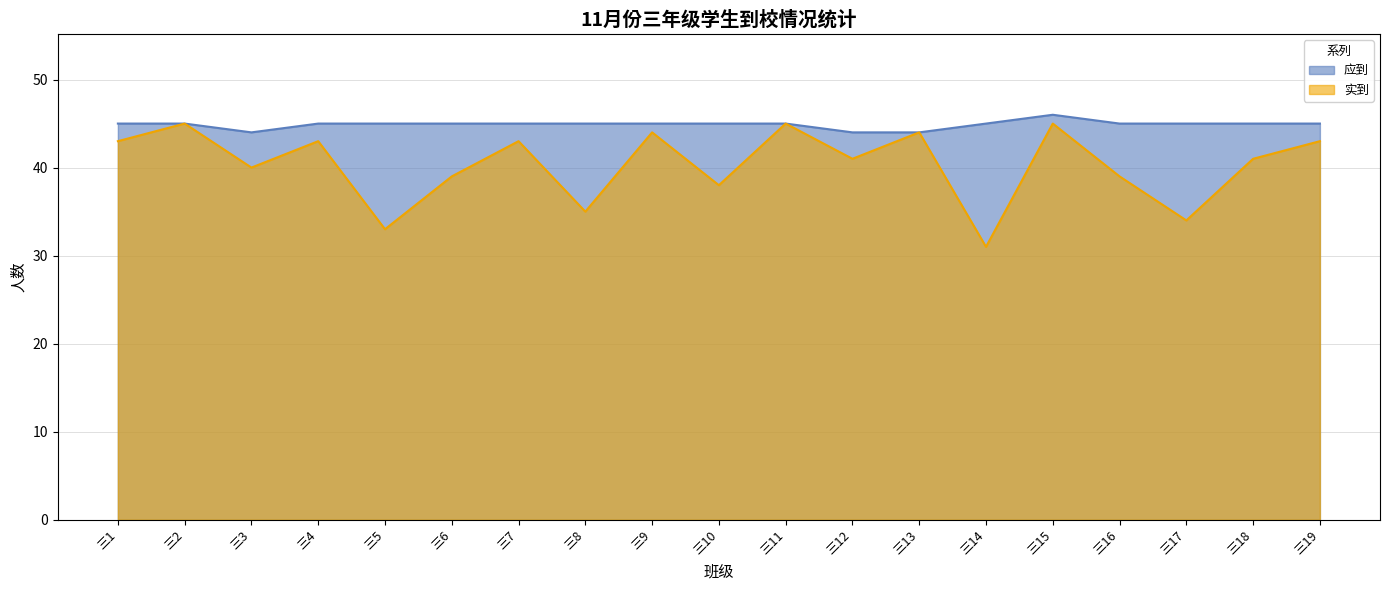

What is the value of the 实到 point at the 3rd from the left?

40